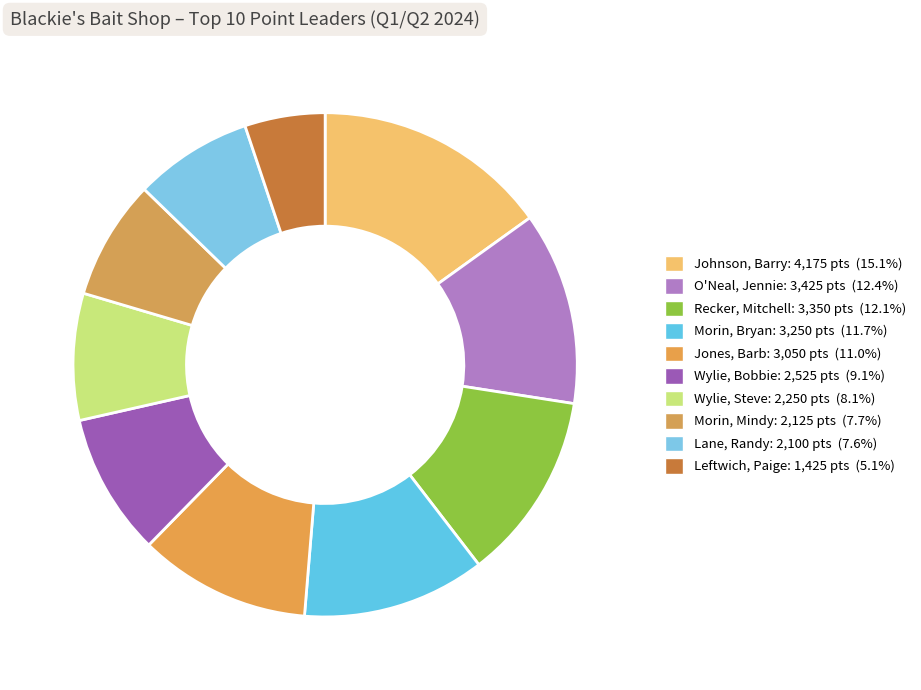

Does any single category account for the majority?

No